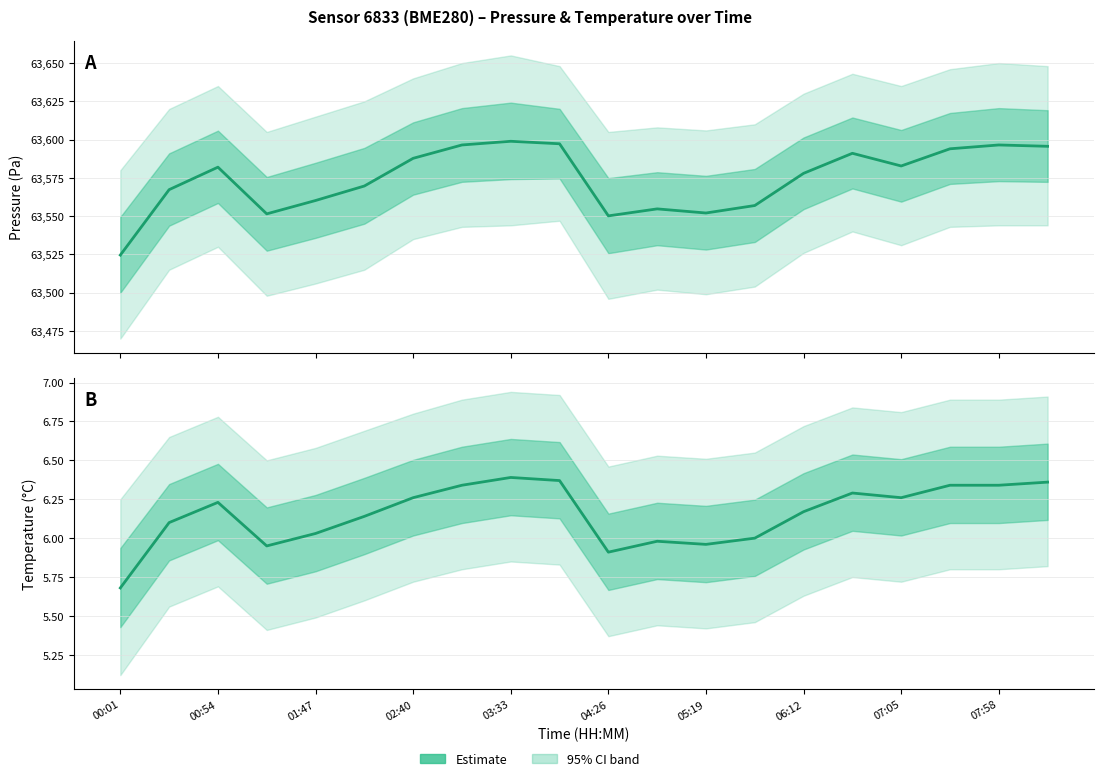

How many interior local valleys does the Pressure estimate series have?

4